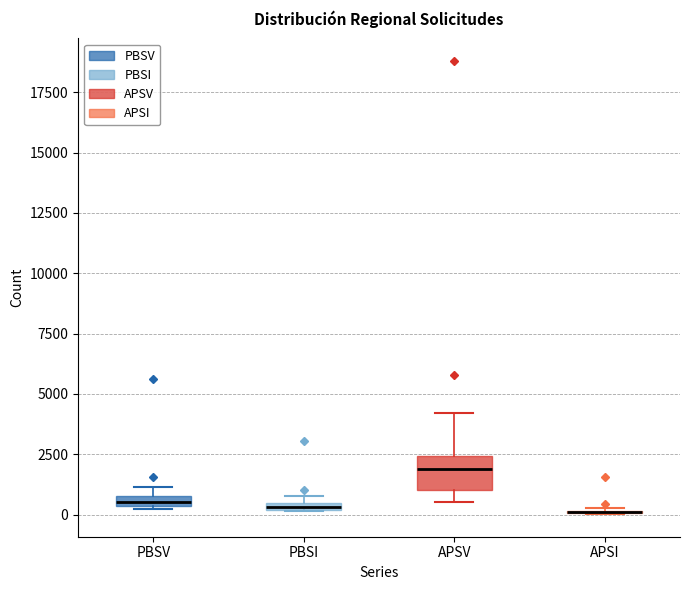

Where is the lower edge of the box for PBSV on the y-axis? The values are not printed on the chart, so give them approximately, as read against the axis.

500